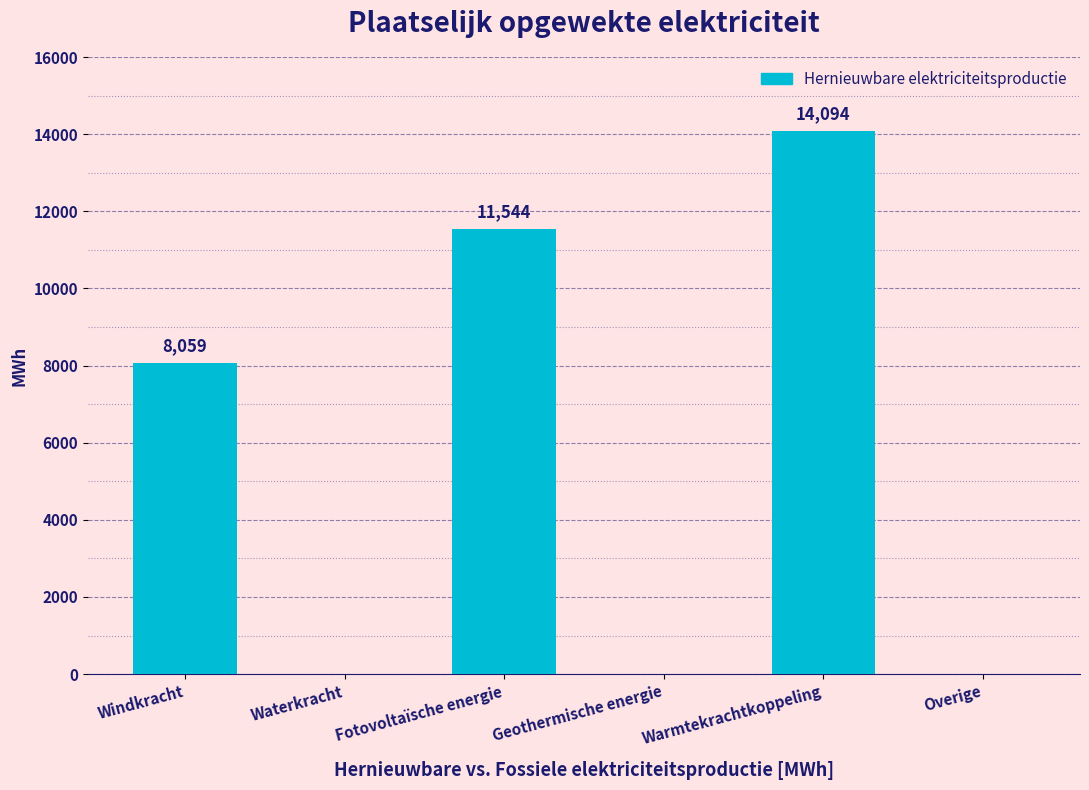

Approximately how many times larger is the value at Windkracht compared to Fotovoltaïsche energie?

0.7